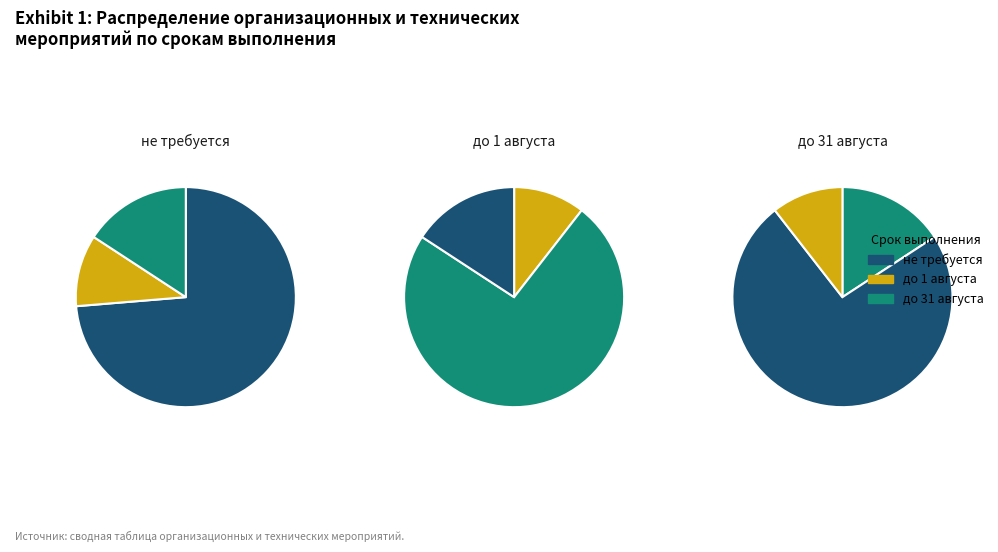

To the nearest percent, what percentage of the pie is до 1 августа?

11%